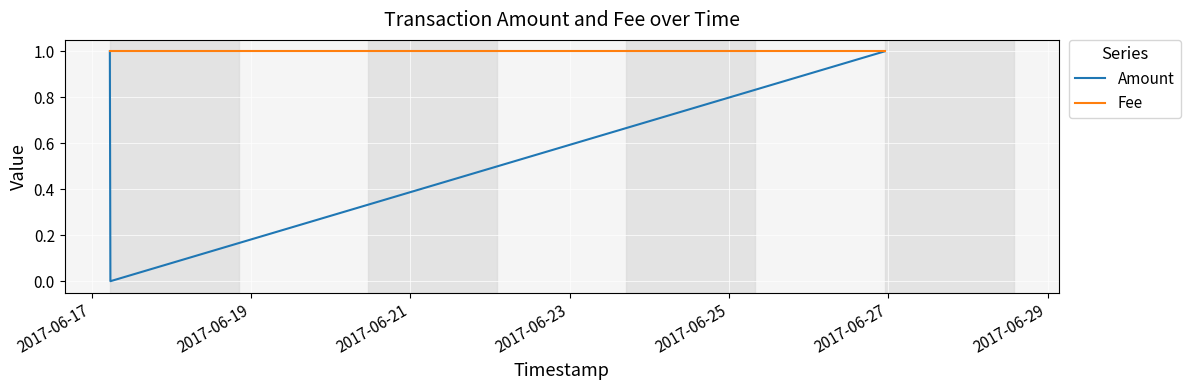

List the series in order of their overall mean, highest first.

Fee, Amount